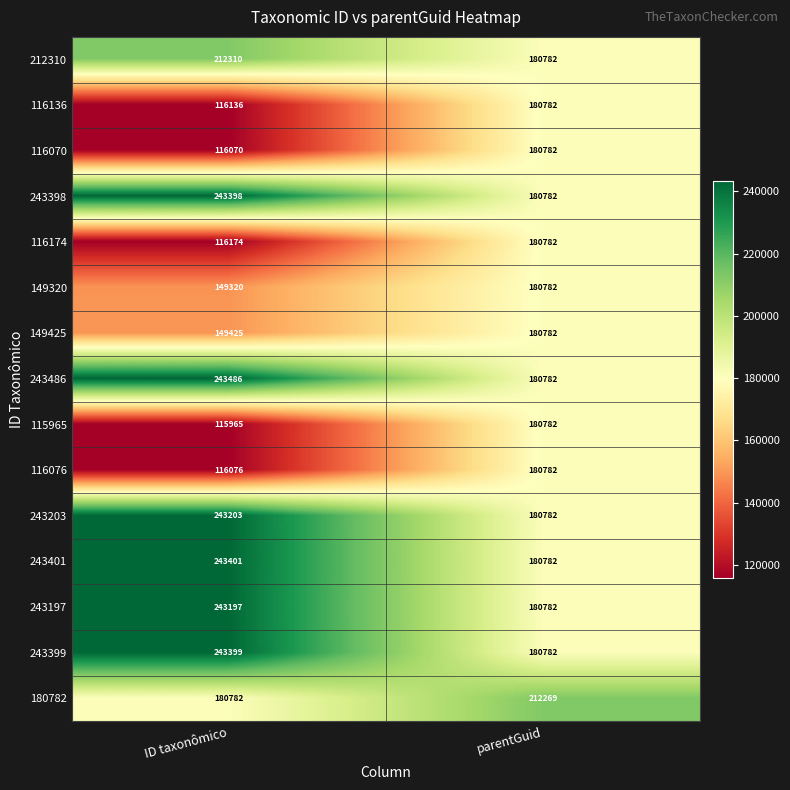

Reading right to left, transcribe all the data shown in this chart.

212310: 180782	212310
116136: 180782	116136
116070: 180782	116070
243398: 180782	243398
116174: 180782	116174
149320: 180782	149320
149425: 180782	149425
243486: 180782	243486
115965: 180782	115965
116076: 180782	116076
243203: 180782	243203
243401: 180782	243401
243197: 180782	243197
243399: 180782	243399
180782: 212269	180782